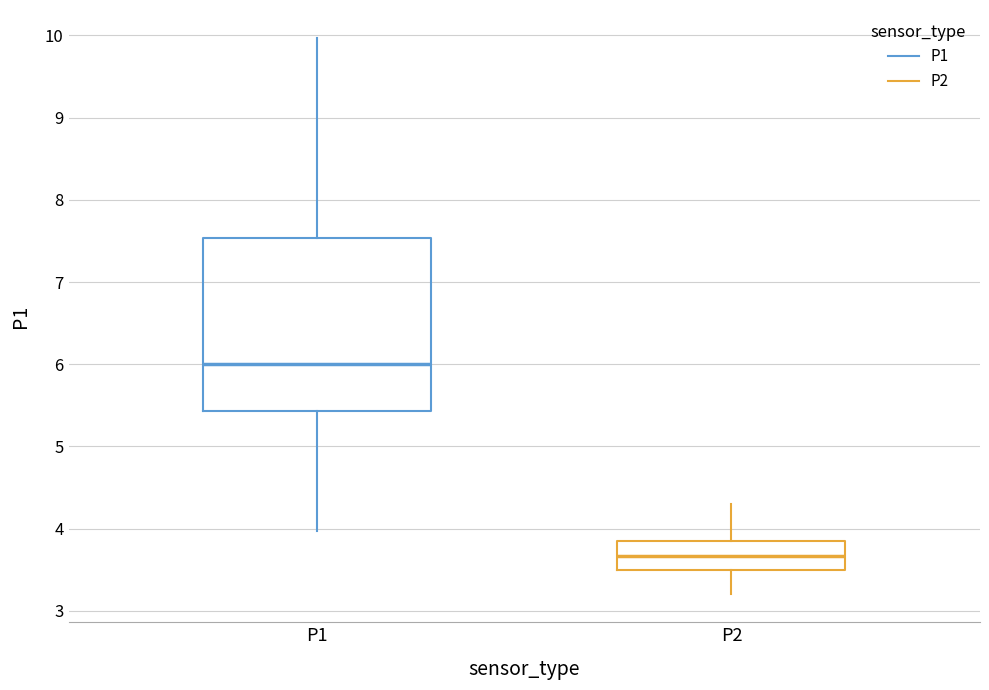

Where does the median line of the box for P2 sit on the y-axis? The values are not printed on the chart, so give them approximately, as read against the axis.

3.7